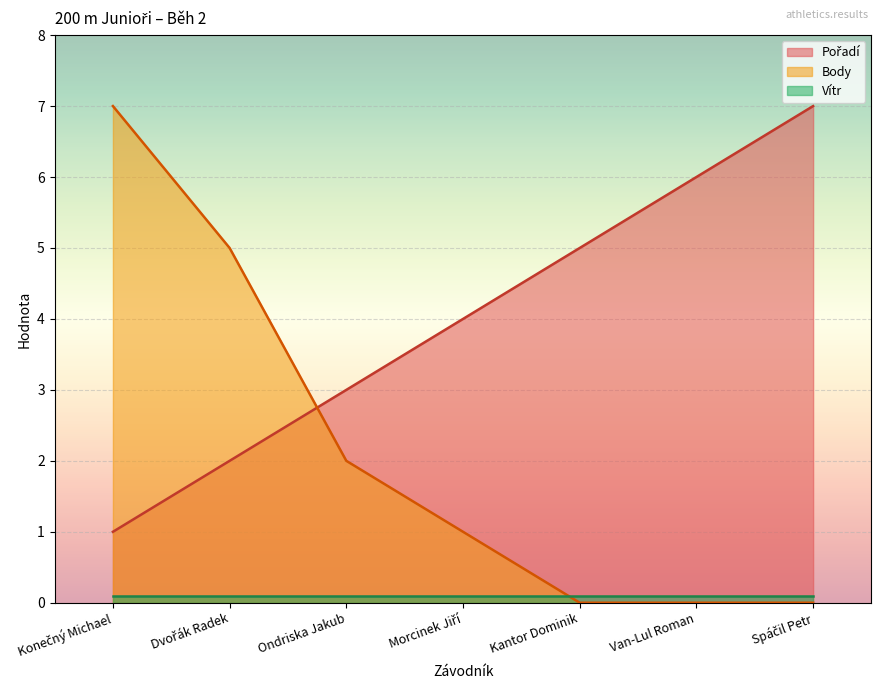

How many values in the Body series are below 1?

3